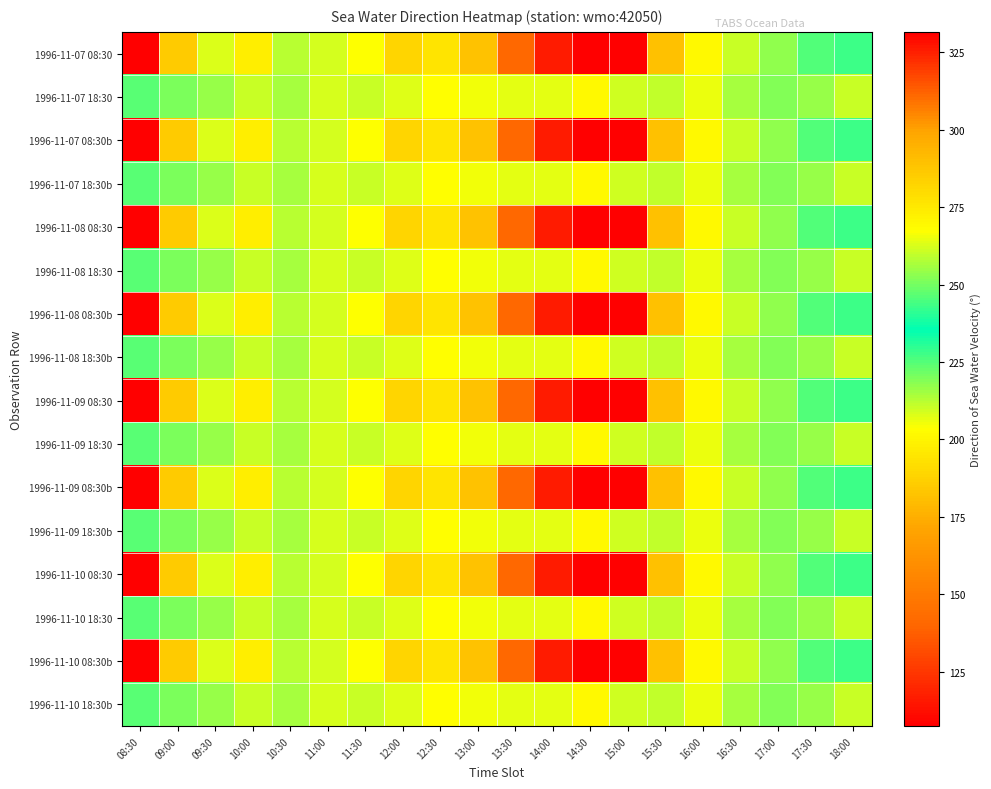

What is the spread (max minus min) of values at 10:00?

62.9